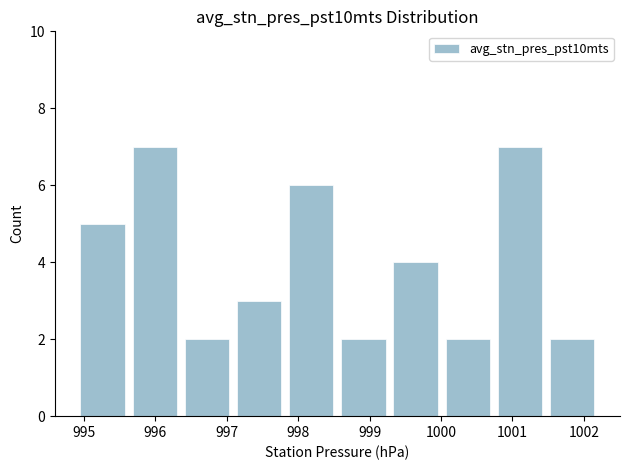

What is the height of the bar covering 1001.47 to 1002.20 on the x-axis? Neither the bar edges nor the heights are printed on the chart, so give them approximately, as read against the axes.

2